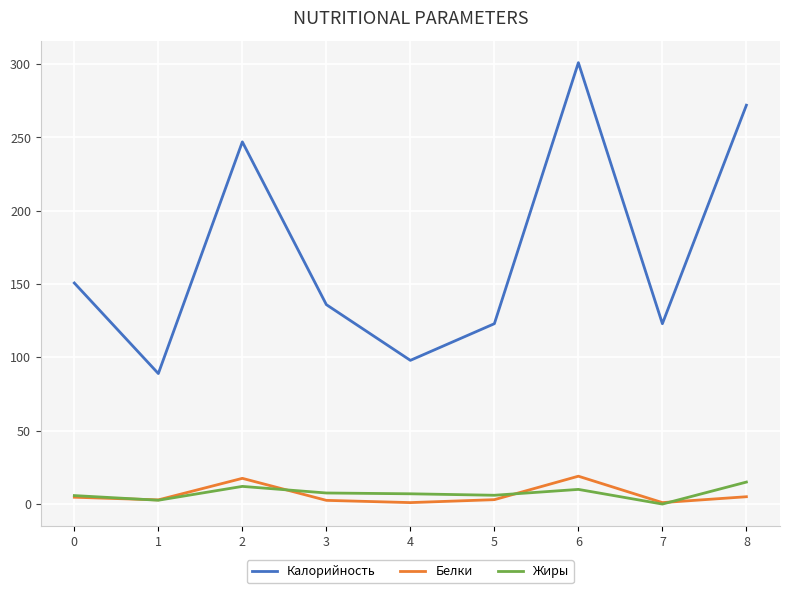

What is the average value of the Жиры series?

7.3